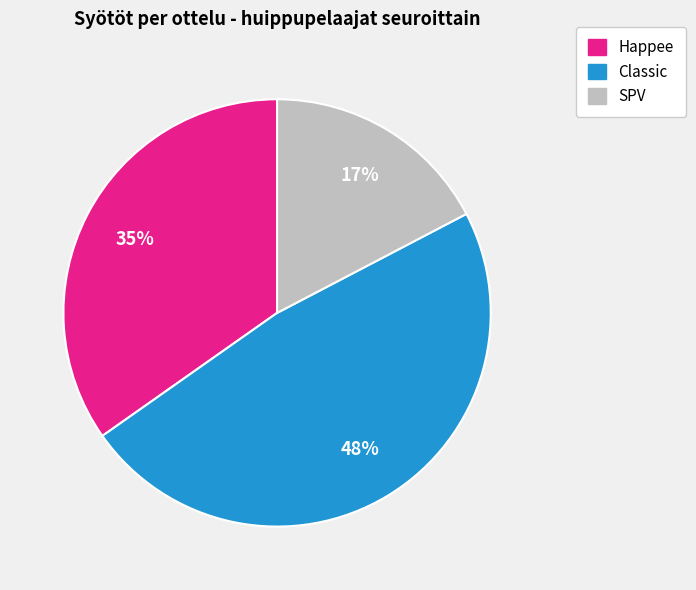

Is there any slice that represents more than half of the pie?

No